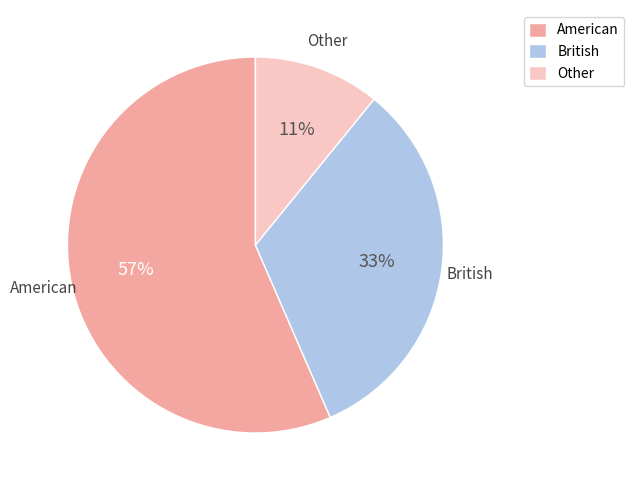

Rank the categories by value from highest to lowest.

American, British, Other